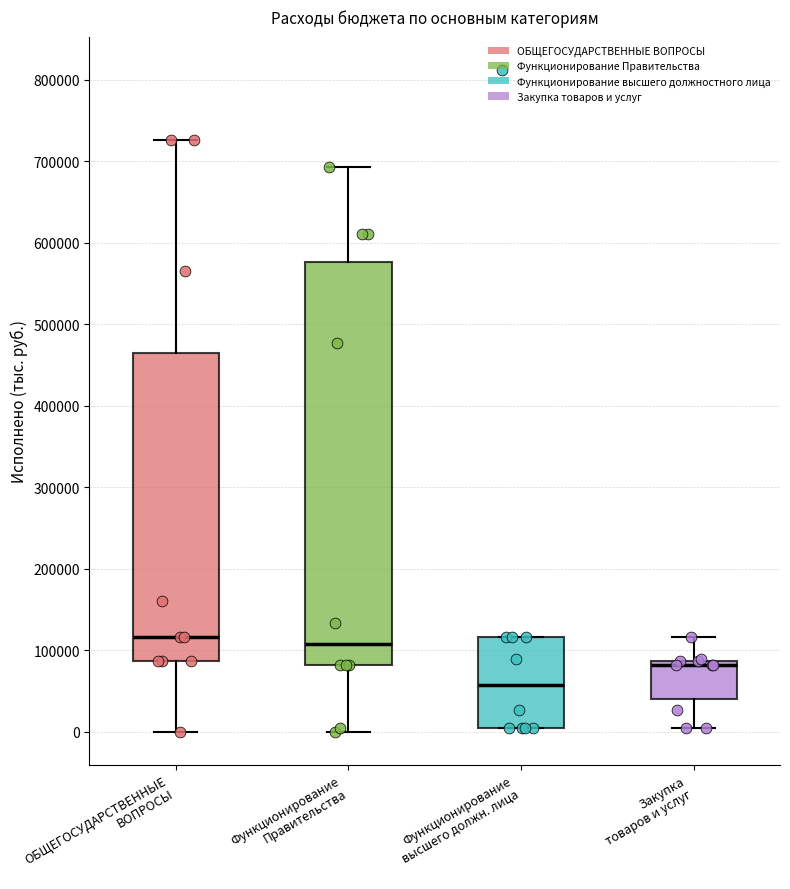

Reading left to right, read every box against the y-axis: the position of its median line, the range the box covers, and the ends of its whiskers. The values are not printed on the chart, so give them approximately, as read against the axis.

ОБЩЕГОСУДАРСТВЕННЫЕ ВОПРОСЫ: median 120000, box 90000 to 460000, whiskers 0 to 730000
Функционирование Правительства: median 110000, box 80000 to 580000, whiskers 0 to 690000
Функционирование высшего должн. лица: median 60000, box 0 to 120000, whiskers 0 to 120000
Закупка товаров и услуг: median 80000, box 40000 to 90000, whiskers 0 to 120000